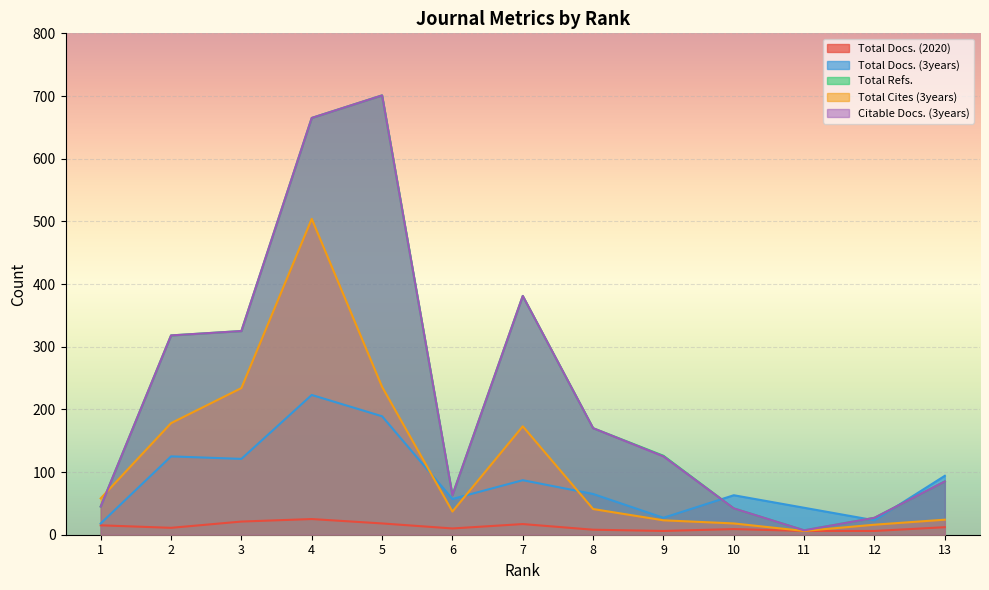

Reading right to left, transcribe all the data shown in this chart.

Total Docs. (2020): 13=12	12=6	11=6	10=9	9=6	8=8	7=17	6=10	5=18	4=25	3=21	2=11	1=15
Total Docs. (3years): 13=94	12=23	11=43	10=63	9=27	8=65	7=87	6=57	5=189	4=223	3=121	2=125	1=18
Total Refs.: 13=85	12=27	11=7	10=42	9=126	8=170	7=381	6=63	5=701	4=665	3=325	2=318	1=45
Total Cites (3years): 13=24	12=16	11=6	10=18	9=23	8=41	7=173	6=37	5=236	4=504	3=234	2=178	1=58
Citable Docs. (3years): 13=85	12=27	11=7	10=42	9=125	8=170	7=381	6=63	5=701	4=665	3=325	2=318	1=45